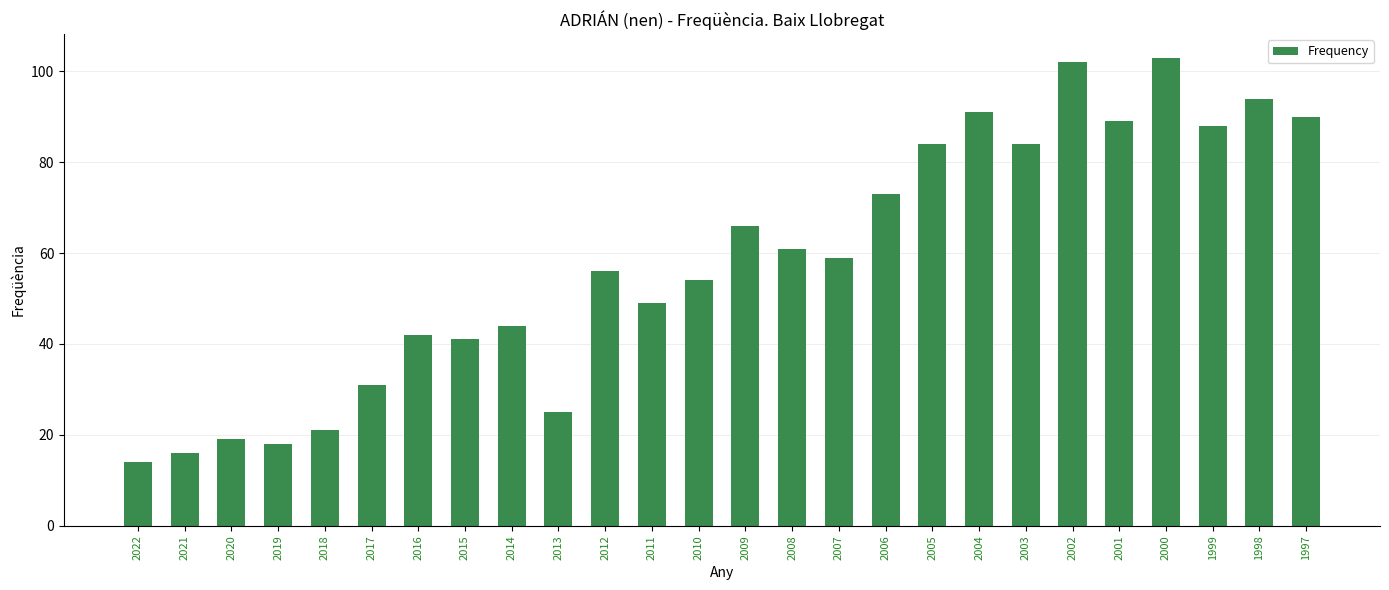

Reading left to right, transcribe all the data shown in this chart.

2022=14	2021=16	2020=19	2019=18	2018=21	2017=31	2016=42	2015=41	2014=44	2013=25	2012=56	2011=49	2010=54	2009=66	2008=61	2007=59	2006=73	2005=84	2004=91	2003=84	2002=102	2001=89	2000=103	1999=88	1998=94	1997=90